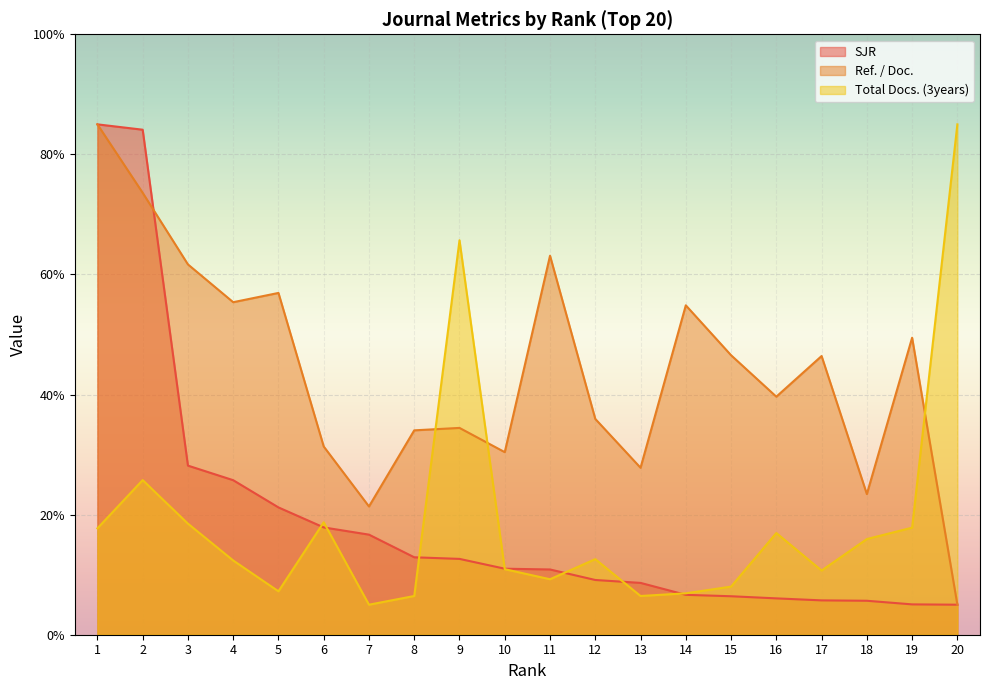

Does the chart display data point markers on the line(s)?

No